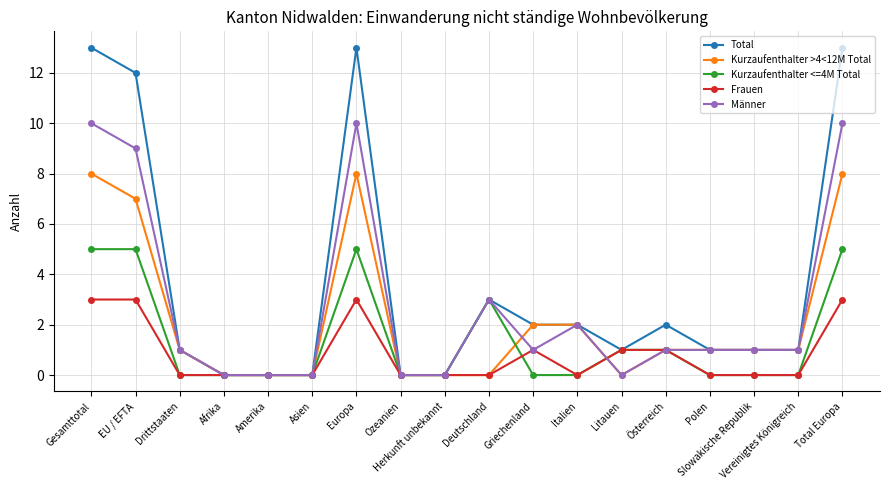

Reading left to right, list all the values displayed in this chart.

Total: 13	12	1	0	0	0	13	0	0	3	2	2	1	2	1	1	1	13
Kurzaufenthalter >4<12M Total: 8	7	1	0	0	0	8	0	0	0	2	2	0	1	1	1	1	8
Kurzaufenthalter <=4M Total: 5	5	0	0	0	0	5	0	0	3	0	0	1	1	0	0	0	5
Frauen: 3	3	0	0	0	0	3	0	0	0	1	0	1	1	0	0	0	3
Männer: 10	9	1	0	0	0	10	0	0	3	1	2	0	1	1	1	1	10